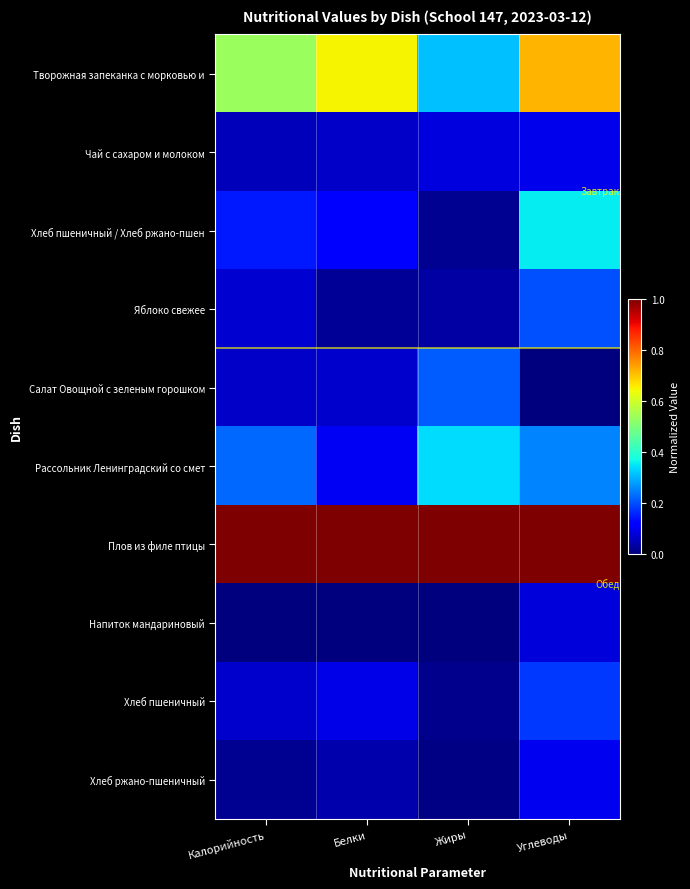

How many data points does each series have?

4